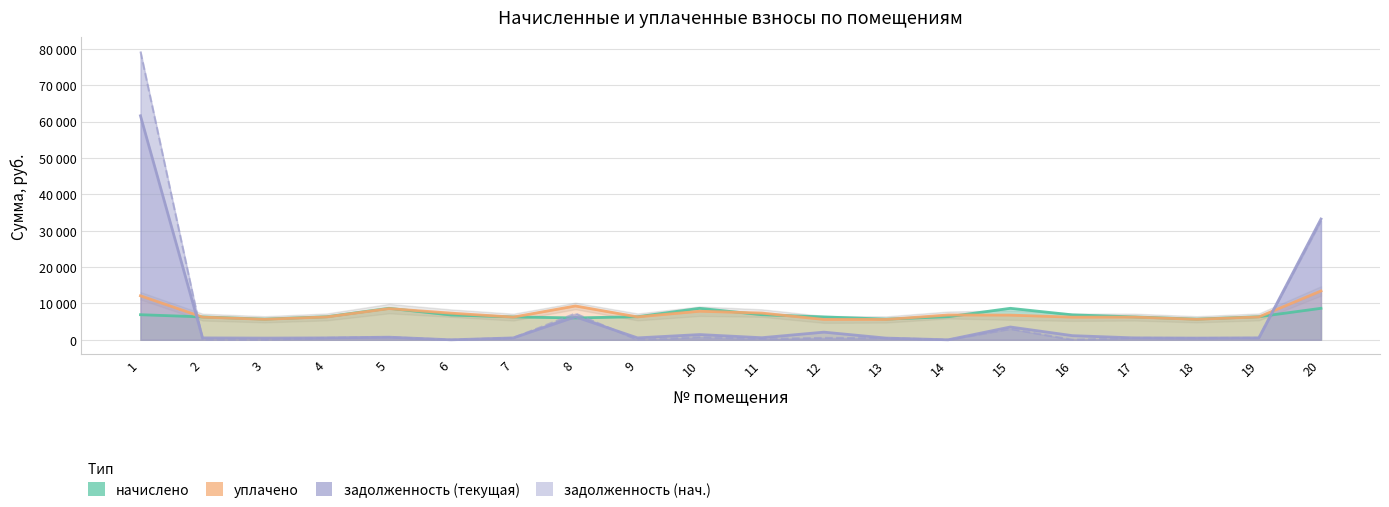

Is it true that задолженность (col_1) equals 12146.4 at 8?

False